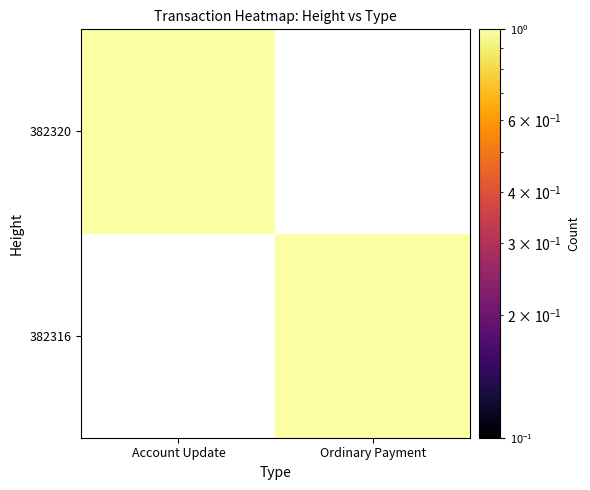

Rank the series at Account Update from highest to lowest value.

382316, 382320